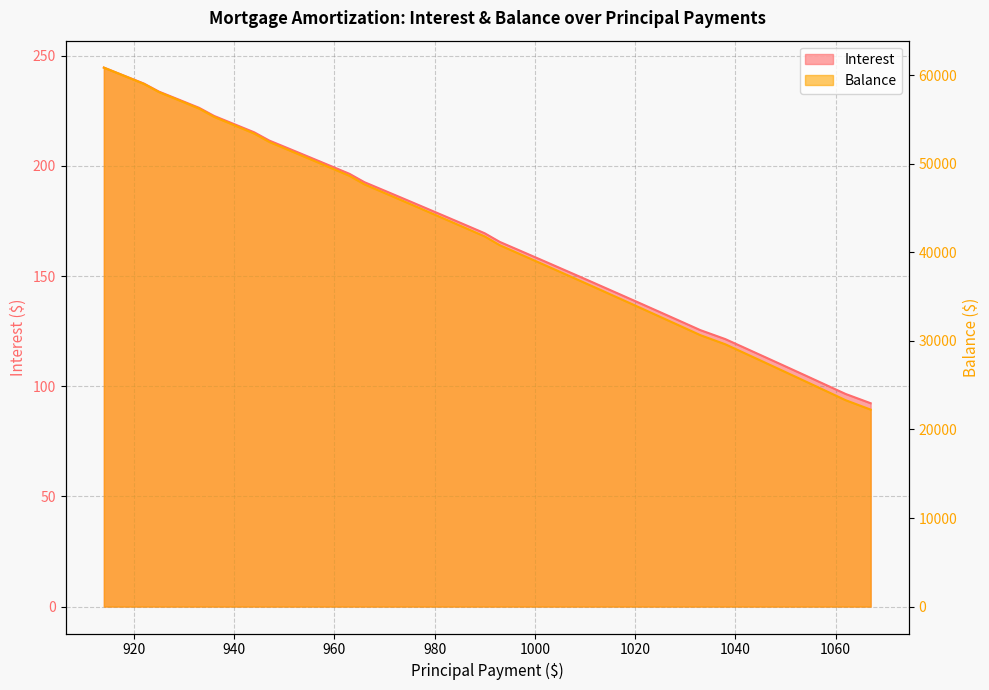

Rank the series by their maximum value, from lowest to highest.

Interest, Balance